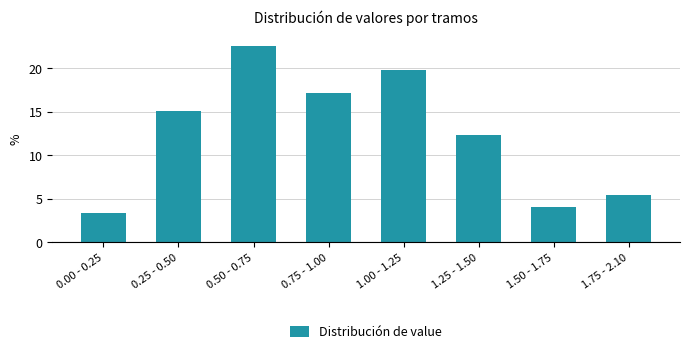

Reading left to right, list all the values displayed in this chart.

3.4	15.1	22.6	17.1	19.9	12.3	4.1	5.5